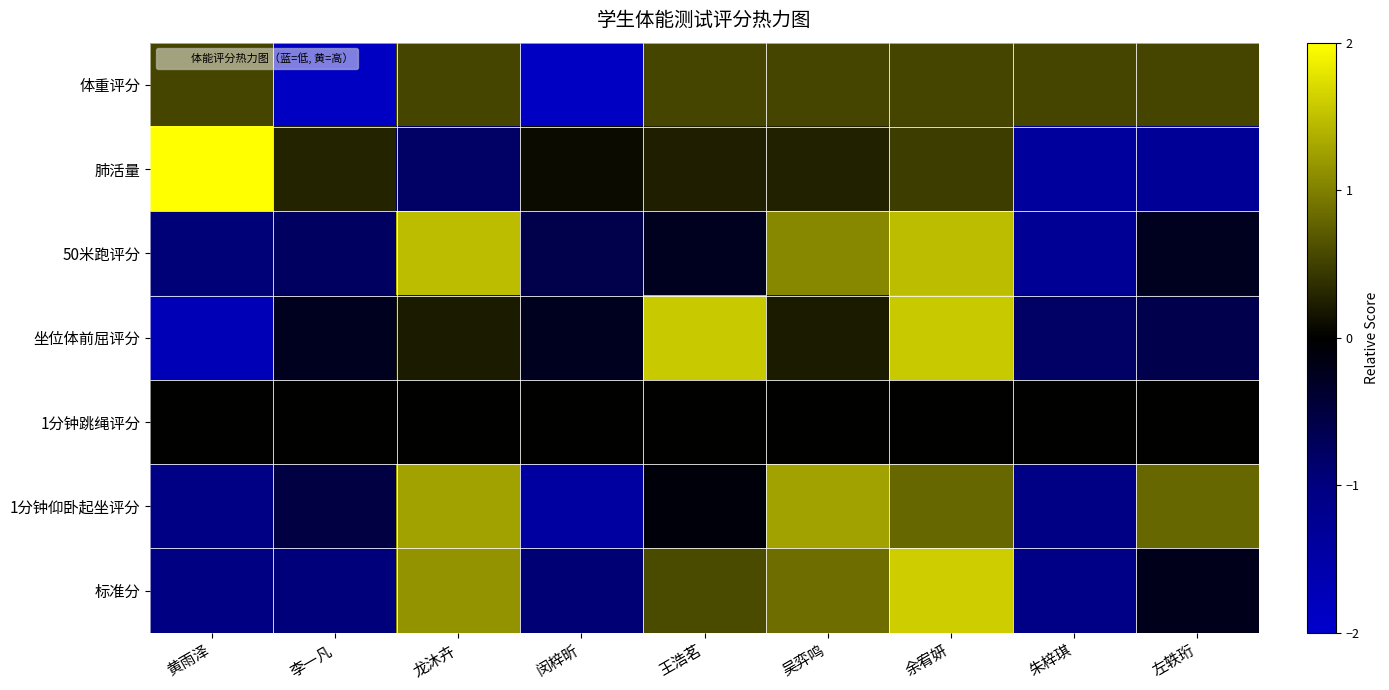

What is the smallest value displayed?

-1.9